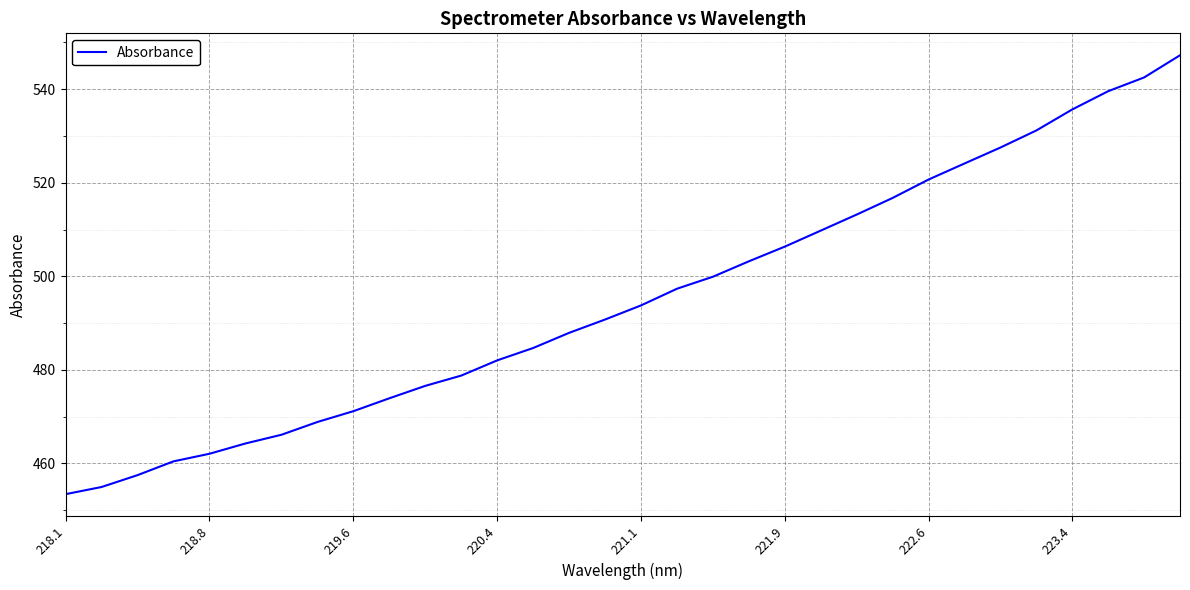

What is the difference between the maximum and minimum values?

93.8